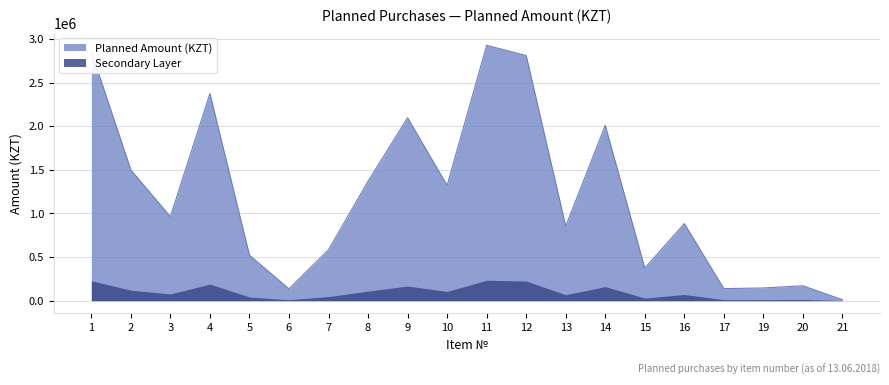

What is the average value?

1202728.4